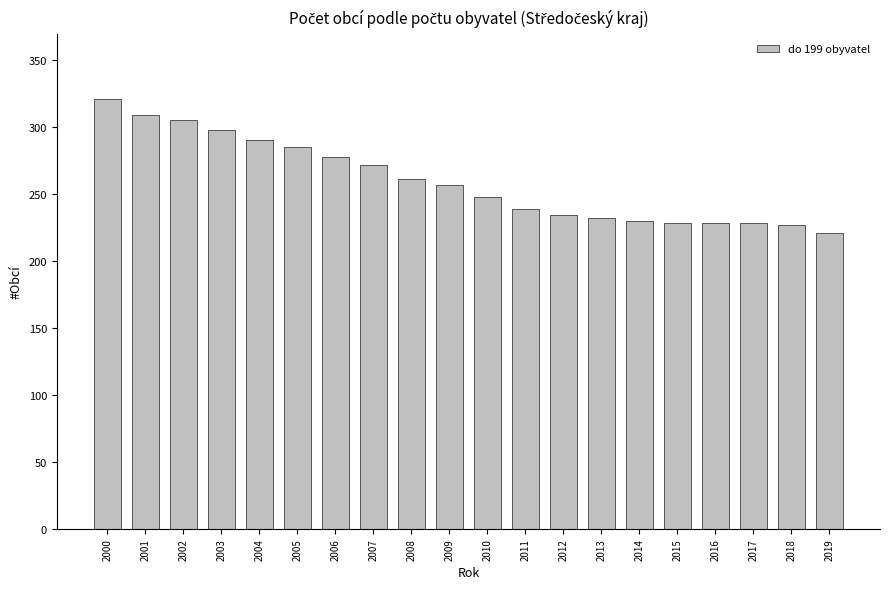

At which label is the value closest to 271?

2007